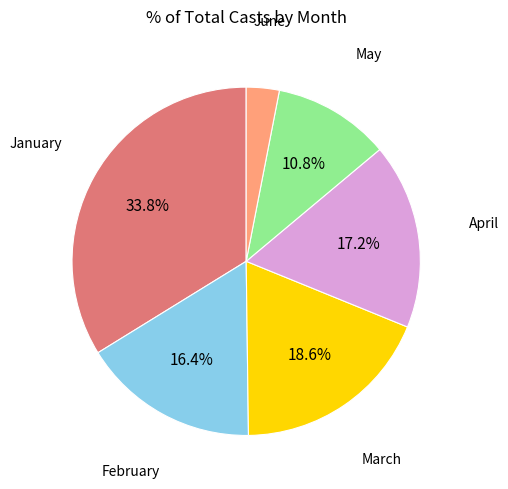

Is there any slice that represents more than half of the pie?

No